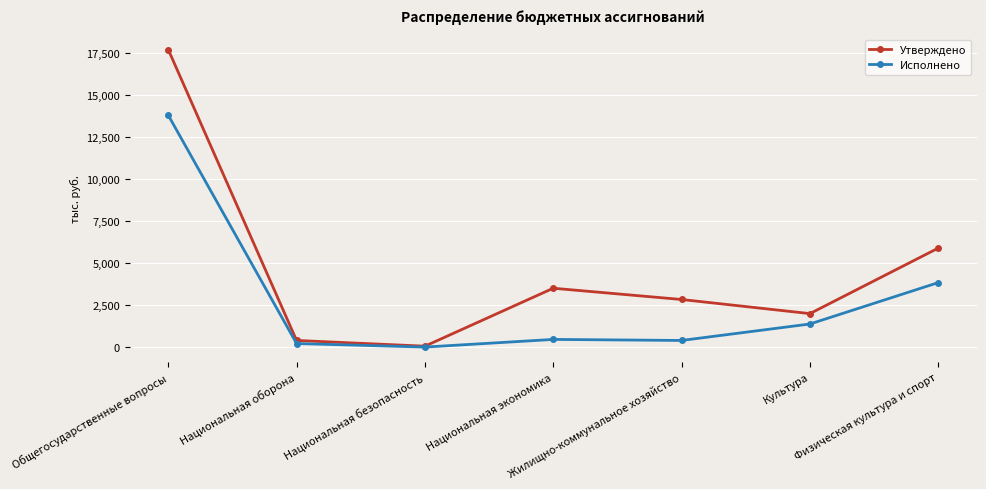

Which series has the largest total across all categories?

Утверждено